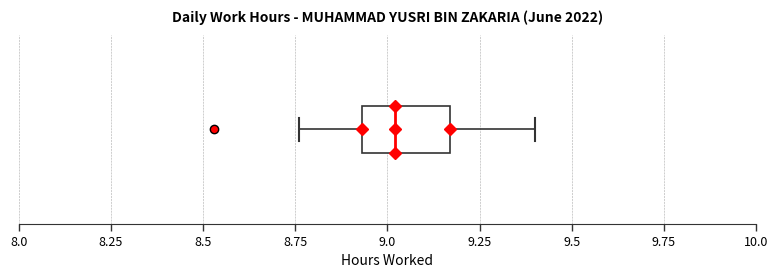

Read this box plot against the x-axis: the position of the median line, the range covered by the box, and the ends of both whiskers. The values are not printed on the chart, so give them approximately, as read against the axis.

median 9.00, box 8.95 to 9.15, whiskers 8.75 to 9.40